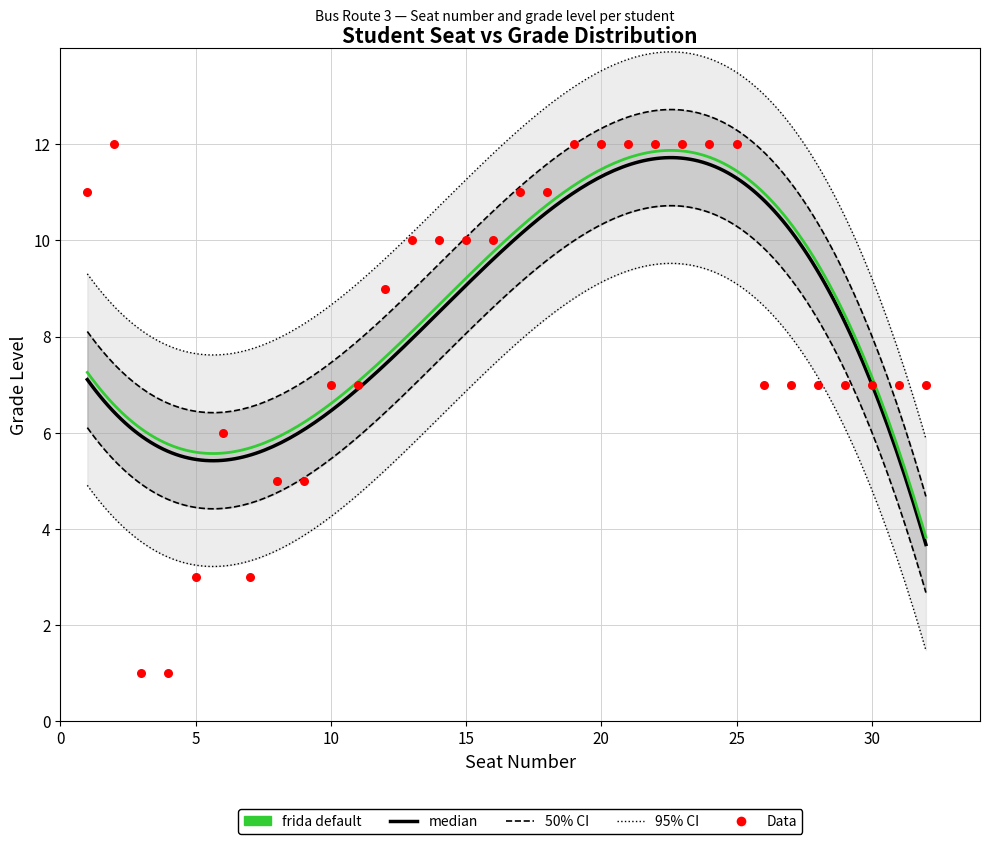

What is the ratio of the value at 24 to the value at 8?

2.4